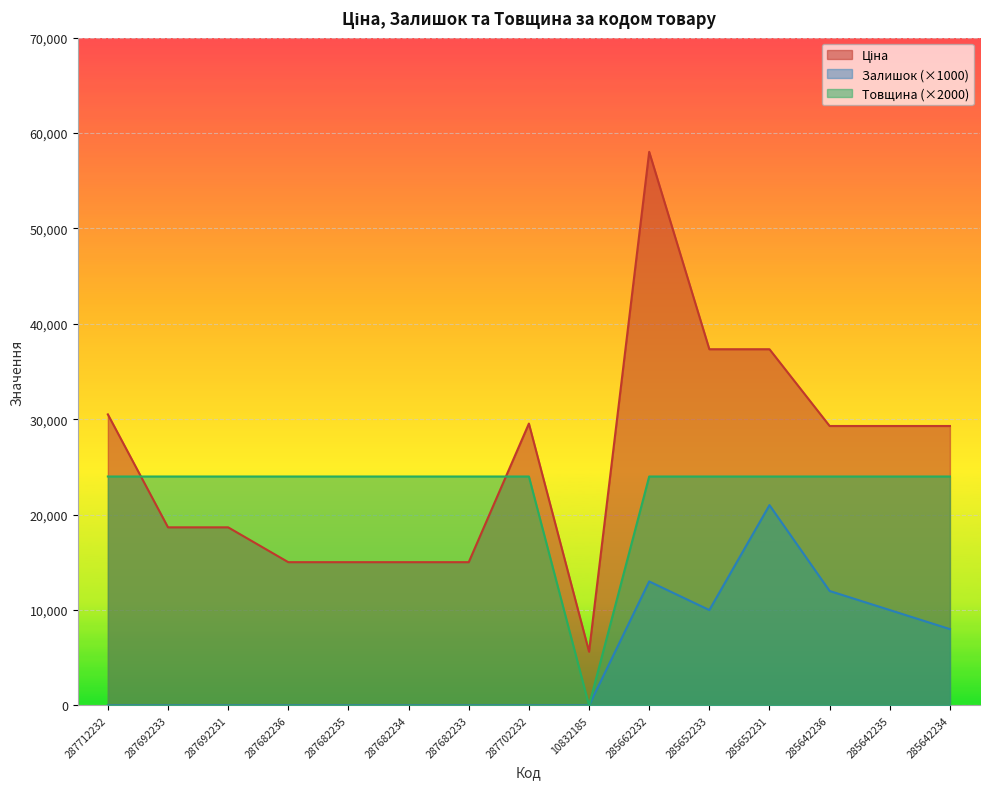

Which series has the widest spread of values?

Ціна